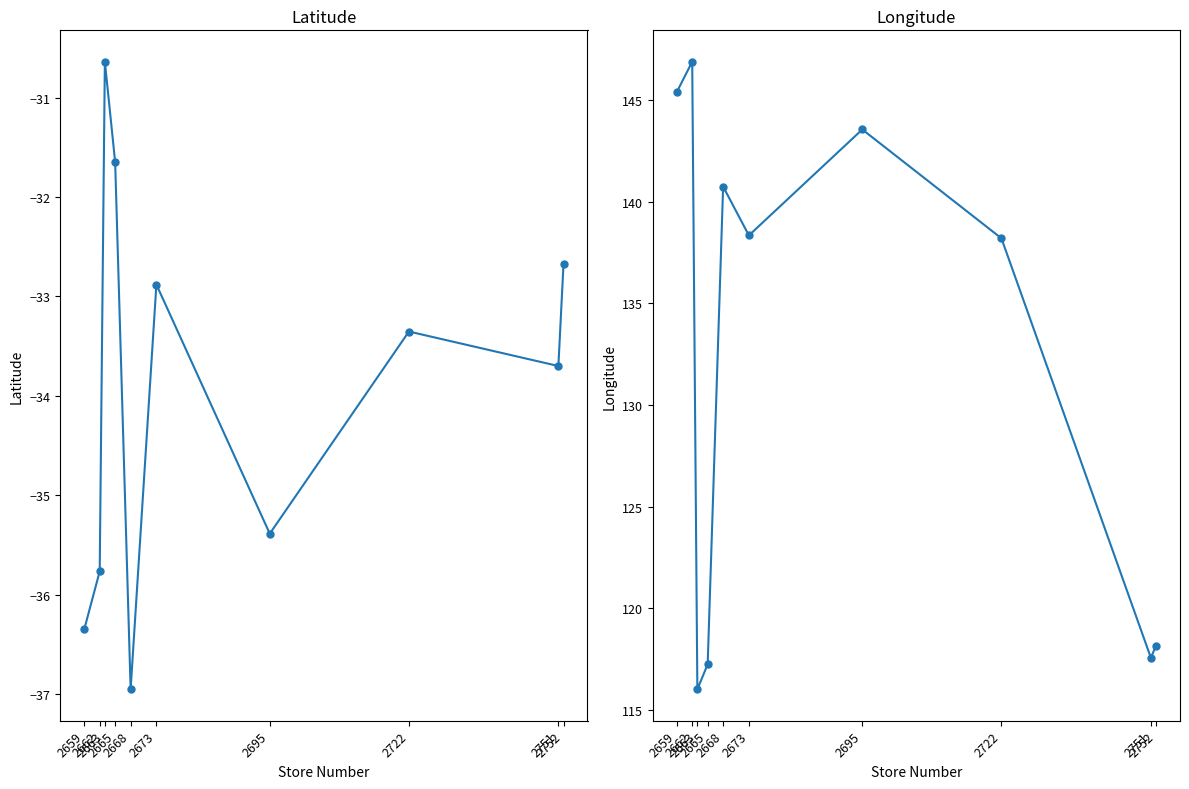

What is the sum of the longitude values at 2659 and 2663?

261.4